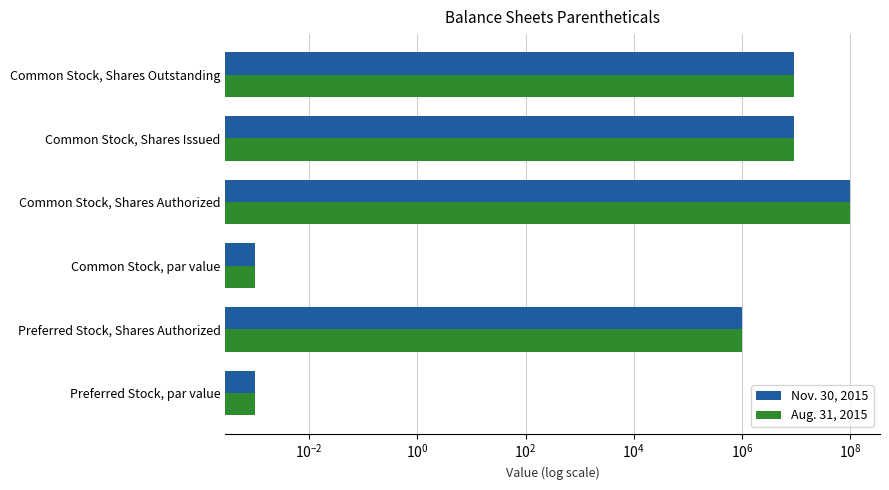

What is the average value of the Aug. 31, 2015 series?

19833333.3